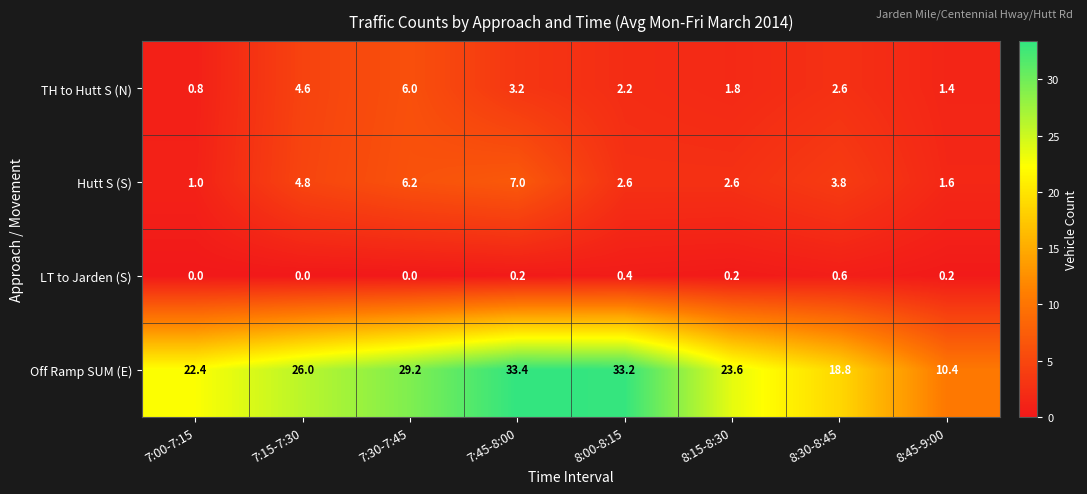

At which category does the chart reach its peak across all series?

7:45-8:00